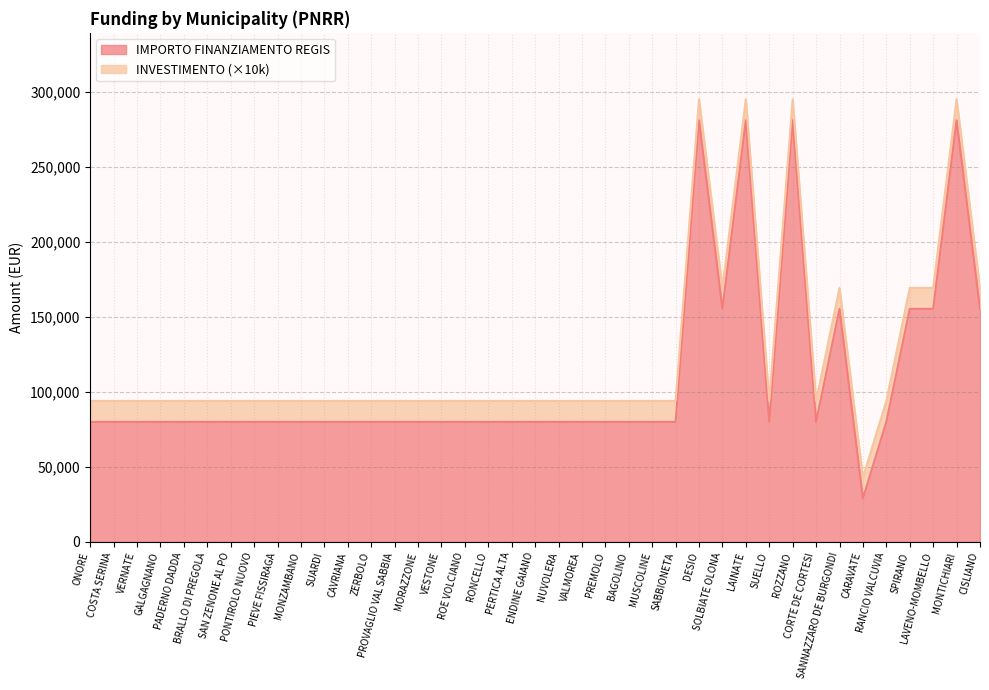

Does the chart display data point markers on the line(s)?

No